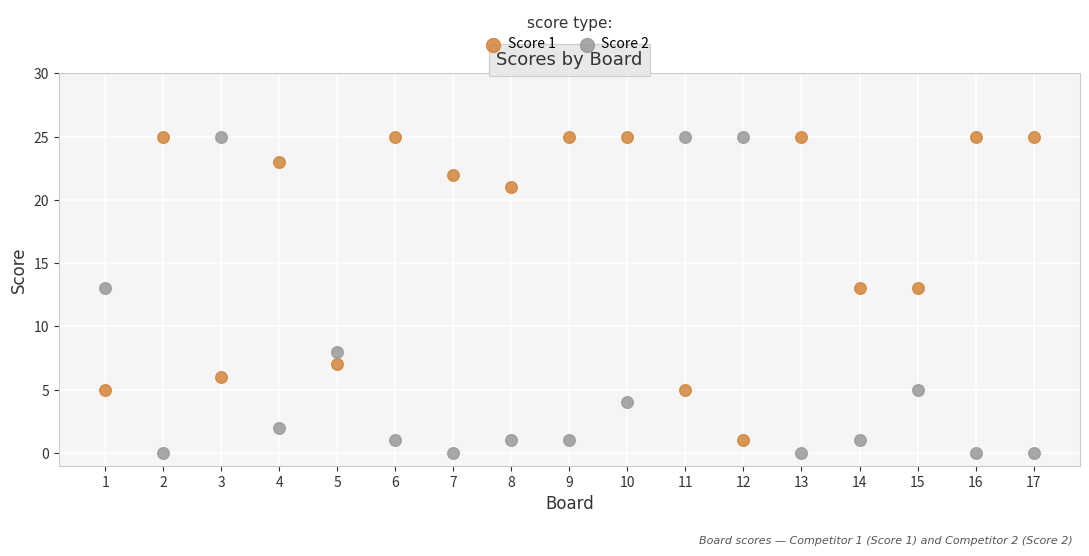

Which series has the largest Y range (max minus min)?

Score 2